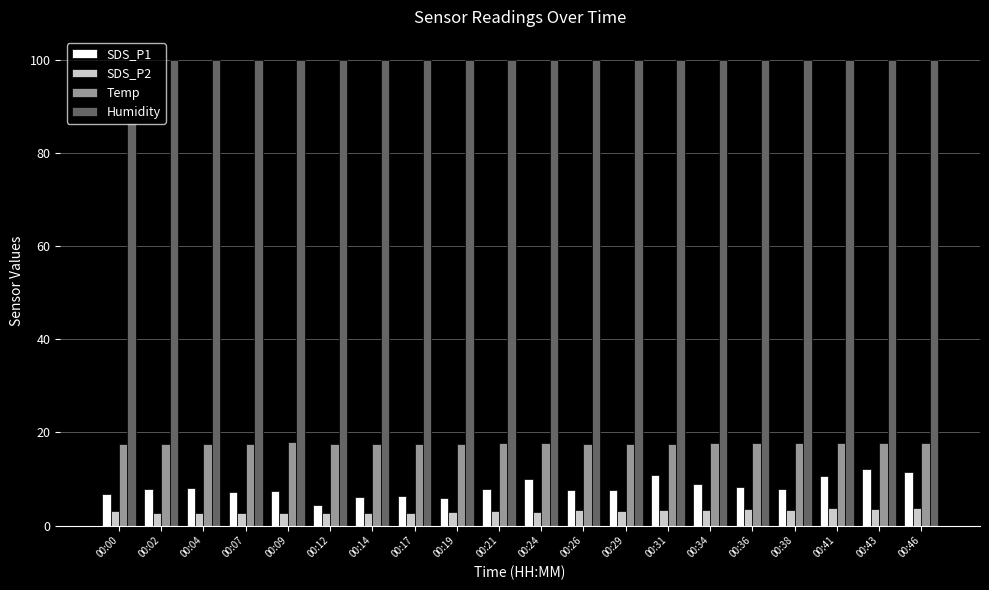

What are all the series names shown in the legend?

SDS_P1, SDS_P2, Temp, Humidity